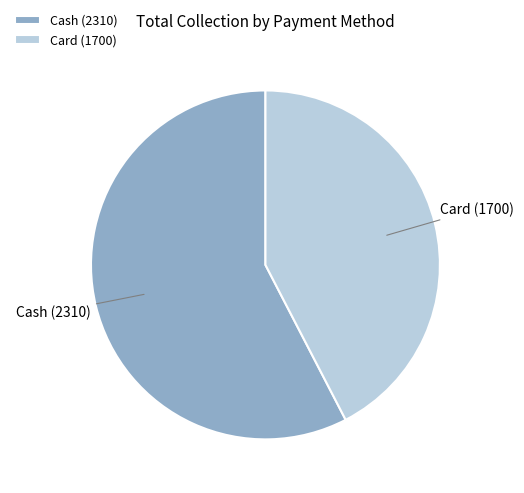

Combined, do Cash and Card account for over 50%?

Yes